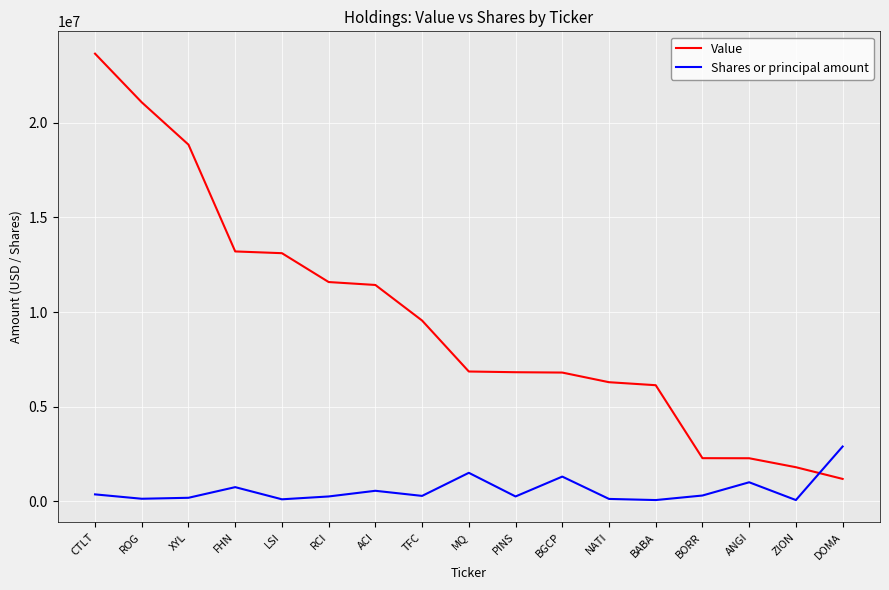

True or false: Value has a value of 4821090 at TFC.

False